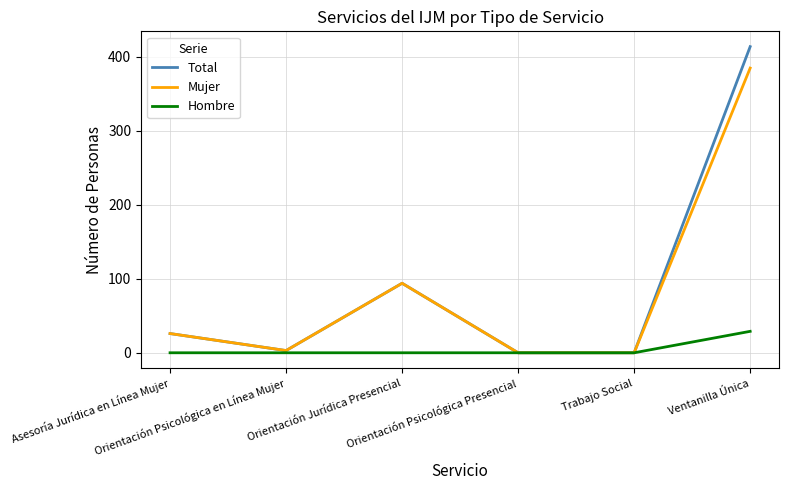

What is the greatest value displayed?

414